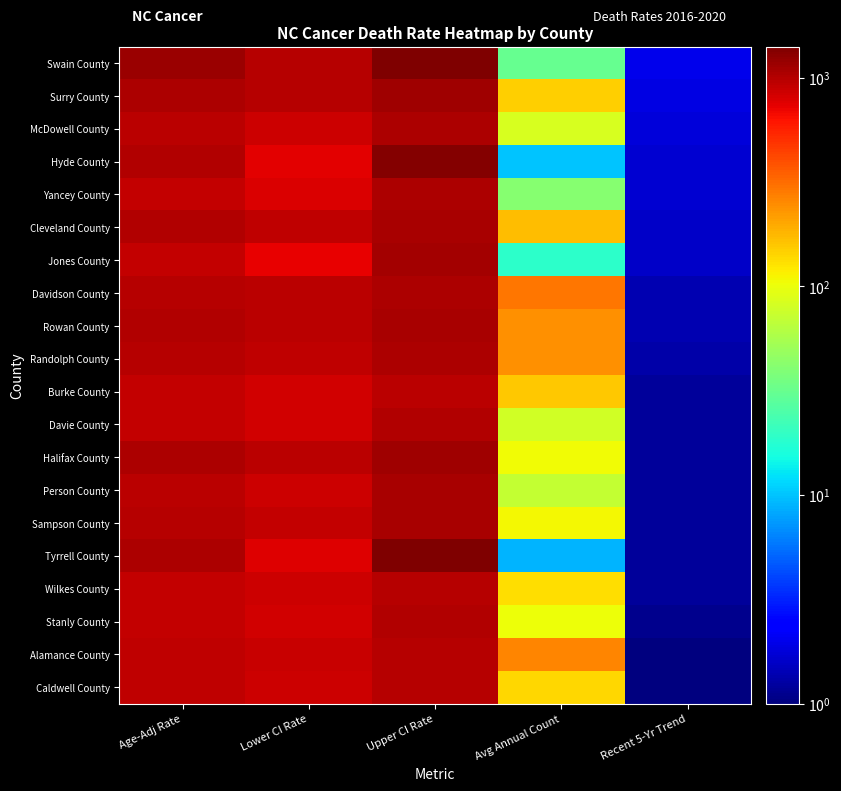

Count the number of data series in this chart.

20